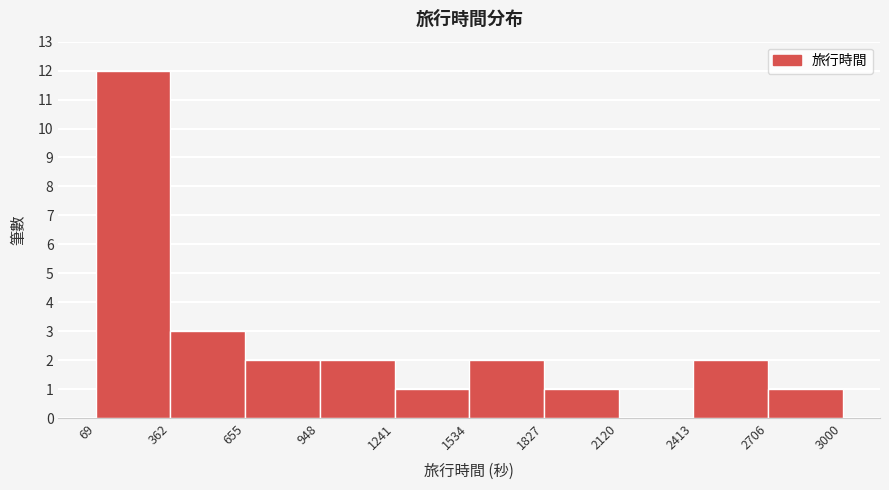

Reading left to right, list every bar in this chart as the range it spans on the x-axis followed by its height. The values are not printed on the chart, so give them approximately, as read against the axis.

69 to 362: 12
362 to 655: 3
655 to 948: 2
948 to 1241: 2
1241 to 1534: 1
1534 to 1827: 2
1827 to 2120: 1
2120 to 2413: 0
2413 to 2706: 2
2706 to 3000: 1